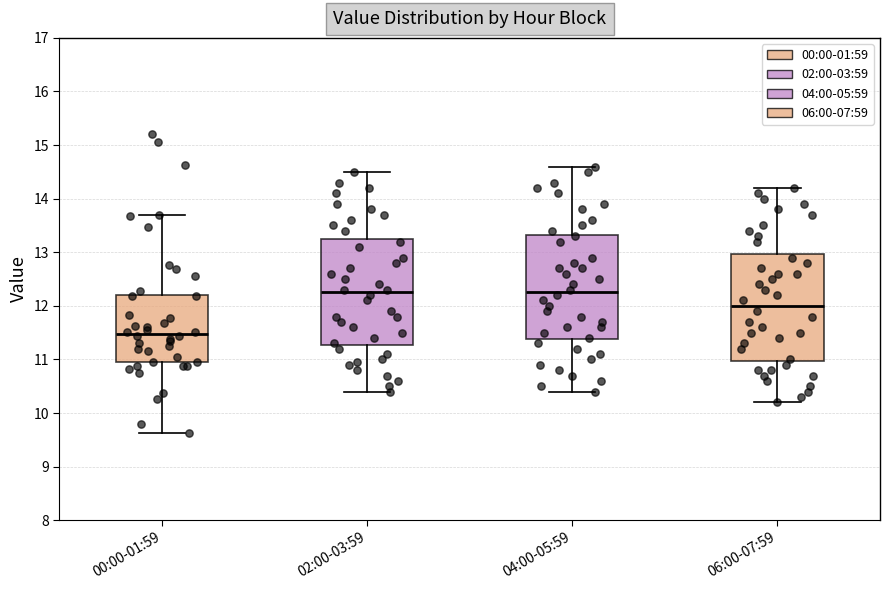

Reading left to right, read every box against the y-axis: the position of its median line, the range the box covers, and the ends of its whiskers. The values are not printed on the chart, so give them approximately, as read against the axis.

00:00-01:59: median 11.5, box 11.0 to 12.2, whiskers 9.6 to 13.7
02:00-03:59: median 12.3, box 11.3 to 13.3, whiskers 10.4 to 14.5
04:00-05:59: median 12.3, box 11.4 to 13.3, whiskers 10.4 to 14.6
06:00-07:59: median 12.0, box 11.0 to 13.0, whiskers 10.2 to 14.2